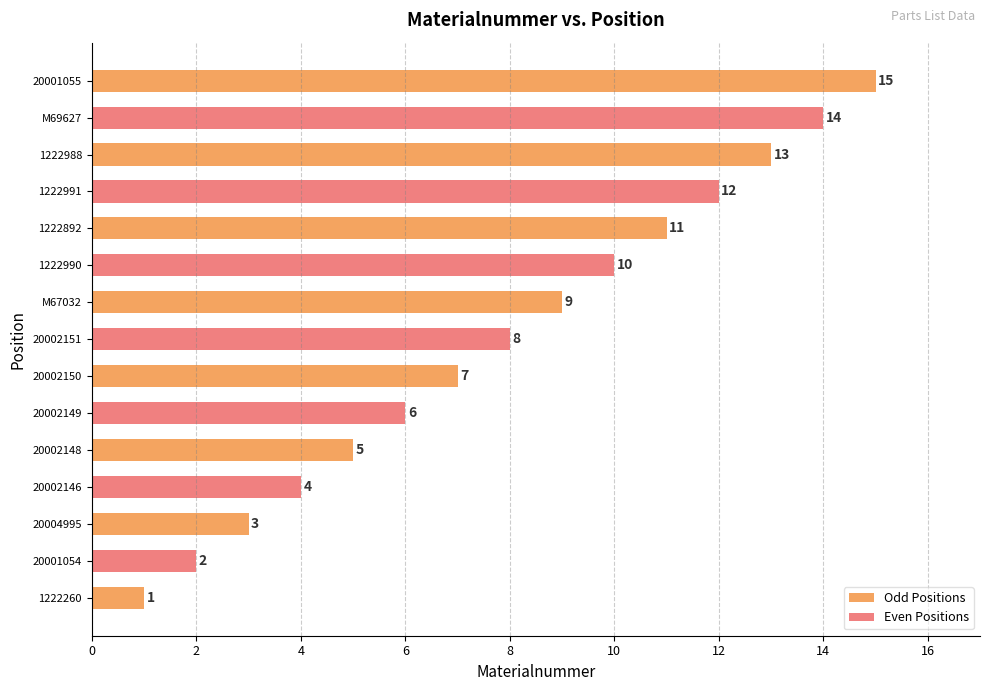

True or false: the data shows 15 at 20001055.

True